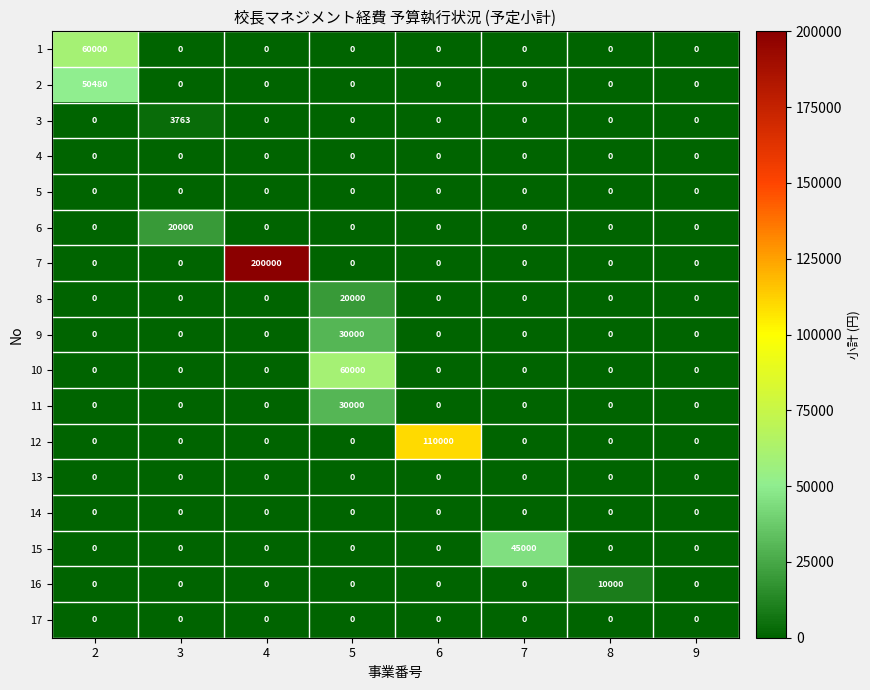

What is the maximum value shown in the chart?

200000